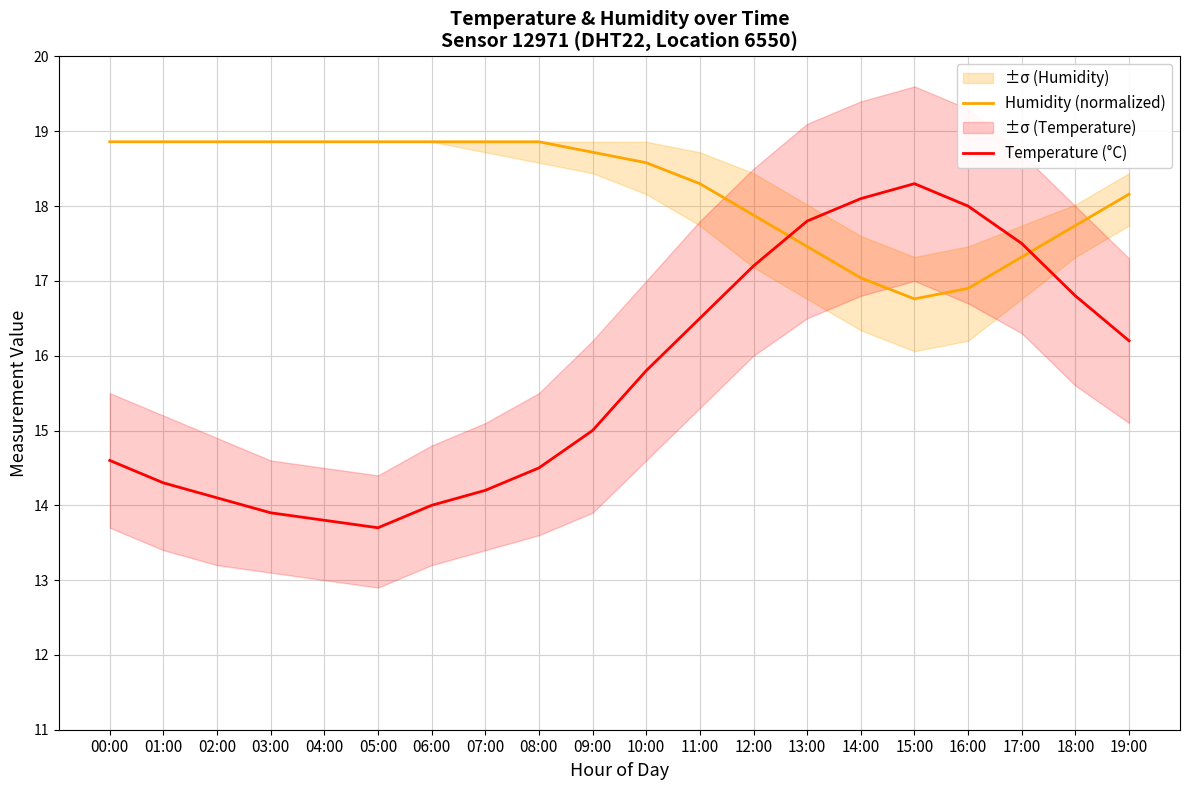

List the series in order of their overall mean, highest first.

Humidity (normalized), Temperature (°C)